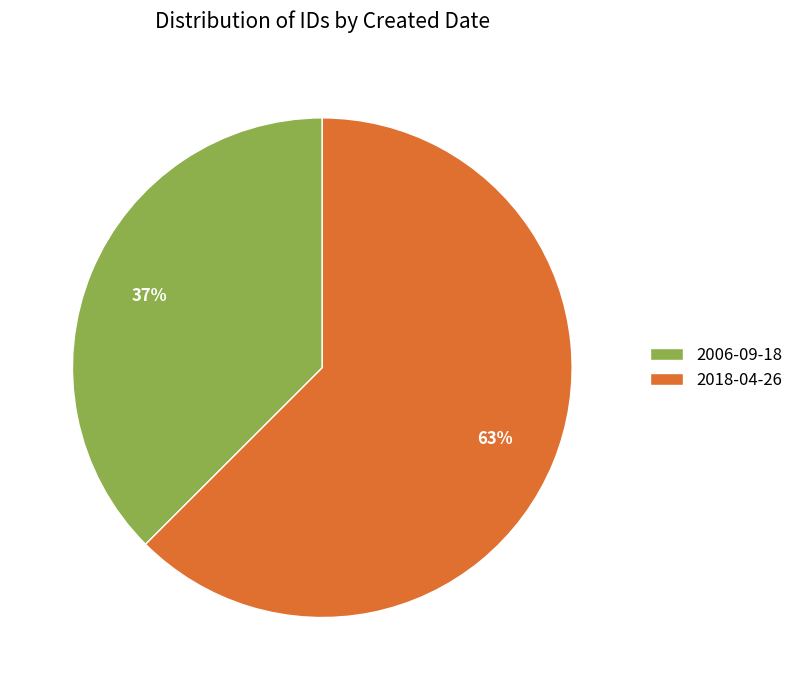

Rank the categories by value from highest to lowest.

2018-04-26, 2006-09-18